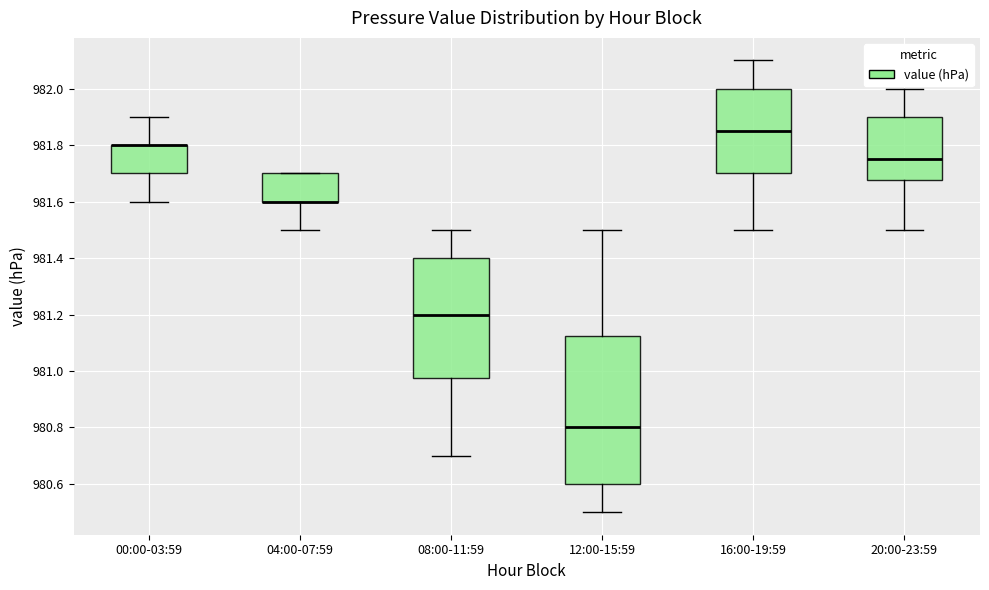

Where is the lower edge of the box for 12:00-15:59 on the y-axis? The values are not printed on the chart, so give them approximately, as read against the axis.

980.60